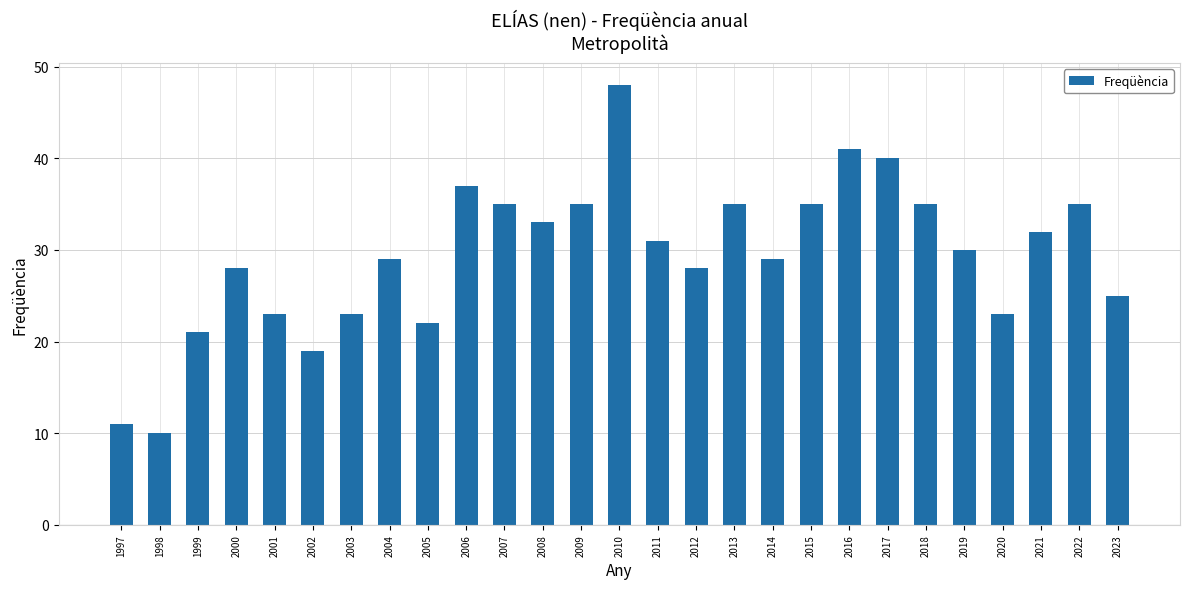

Where does the data first go above 30?

2006